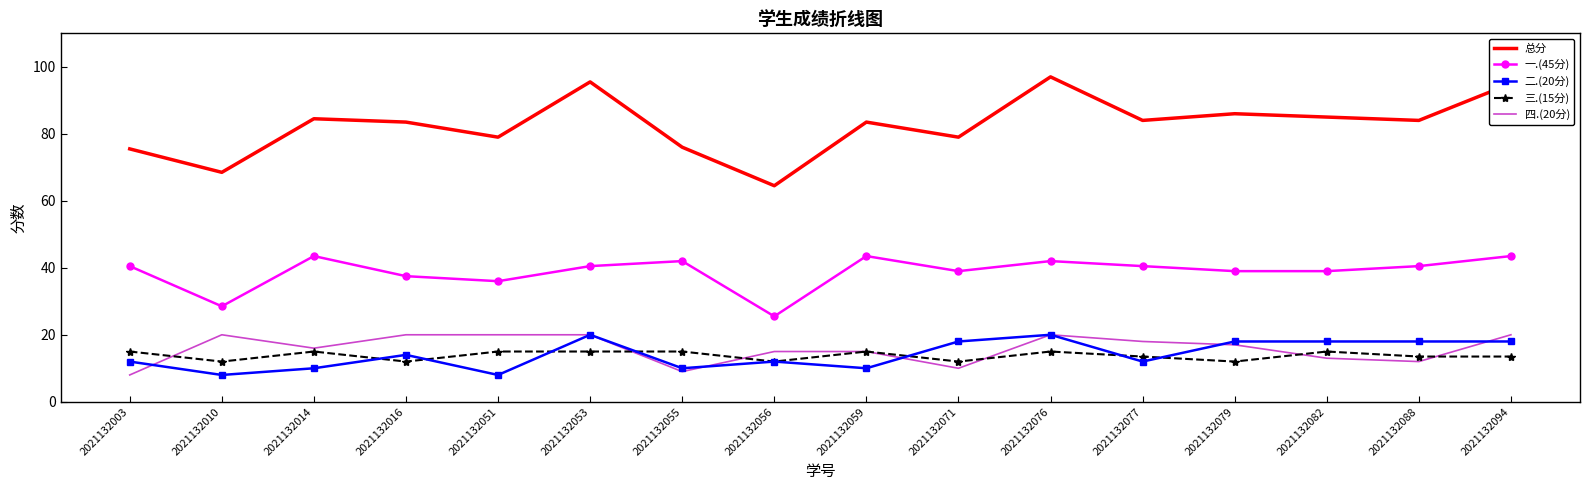

What is the maximum value shown in the chart?

97.0